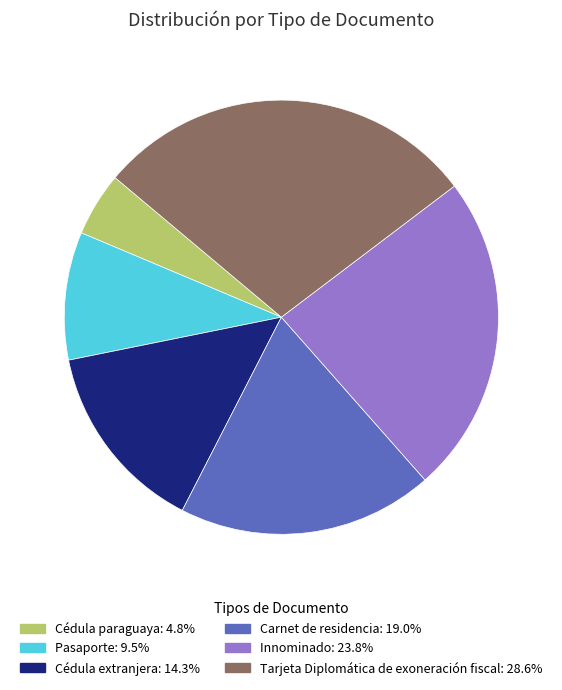

Does Innominado account for over 50% of the chart?

No